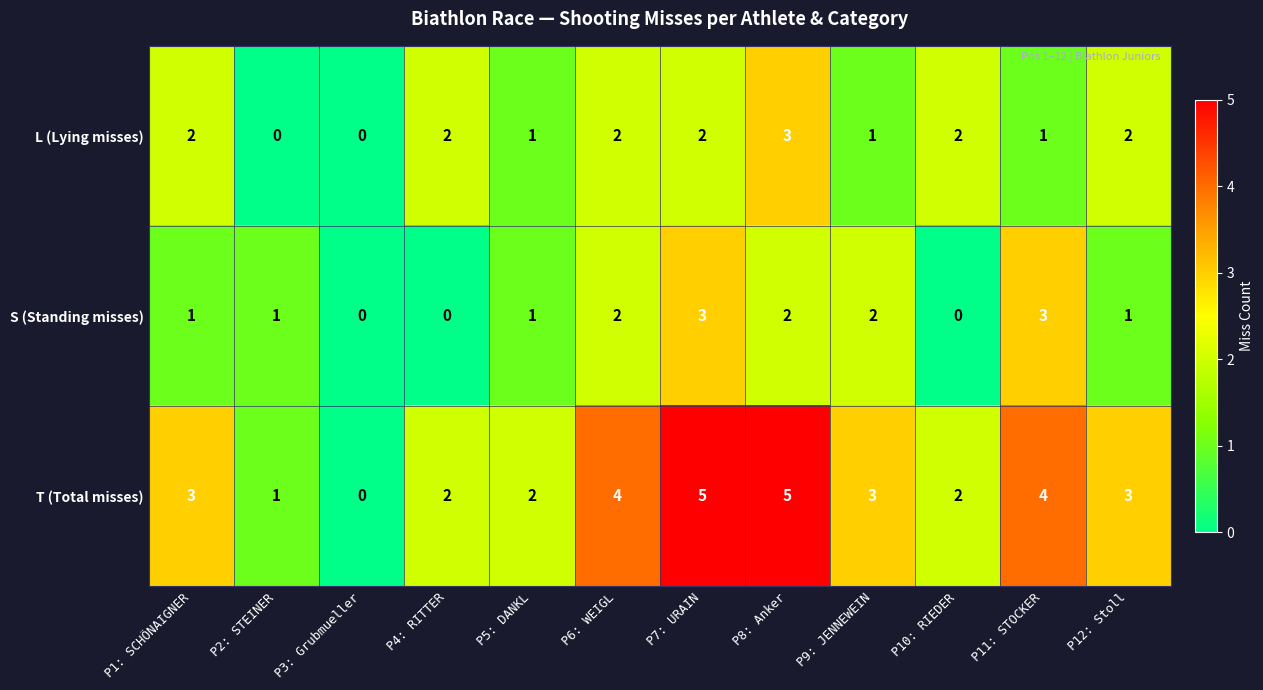

What is the greatest value displayed?

5